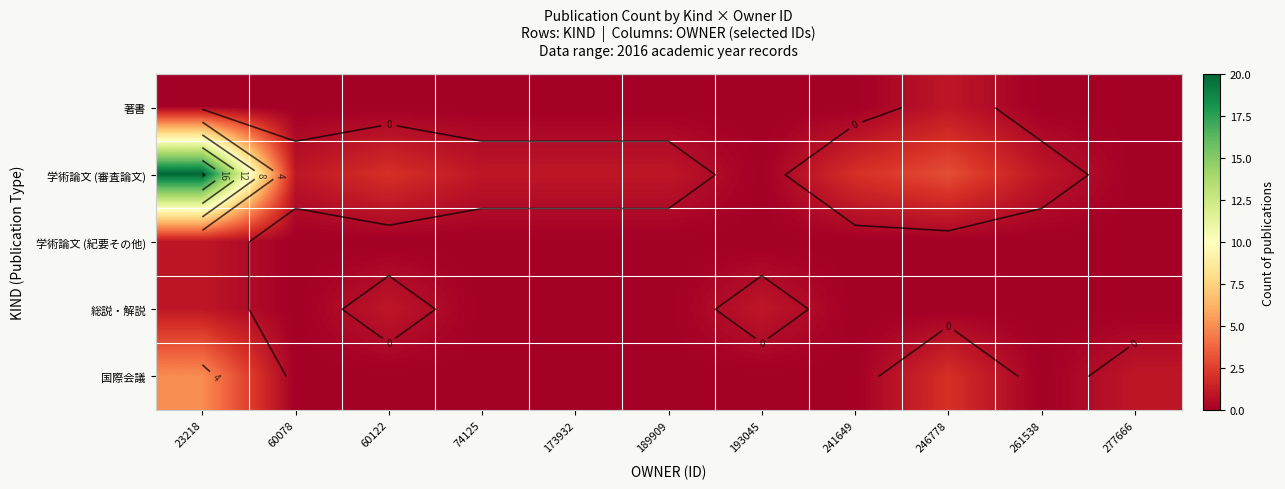

Rank the series at 74125 from highest to lowest value.

学術論文 (審査論文), 著書, 学術論文 (紀要その他), 総説・解説, 国際会議